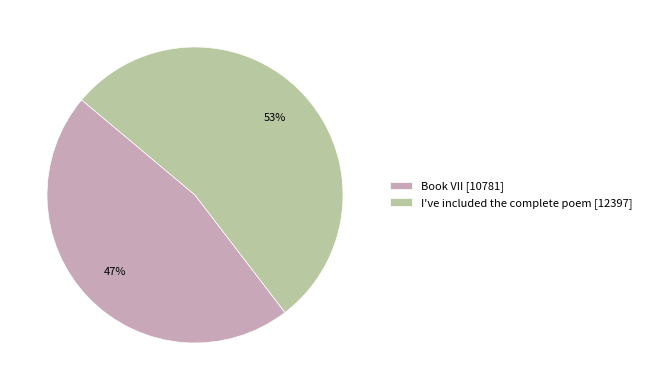

How many slices are in this pie chart?

2